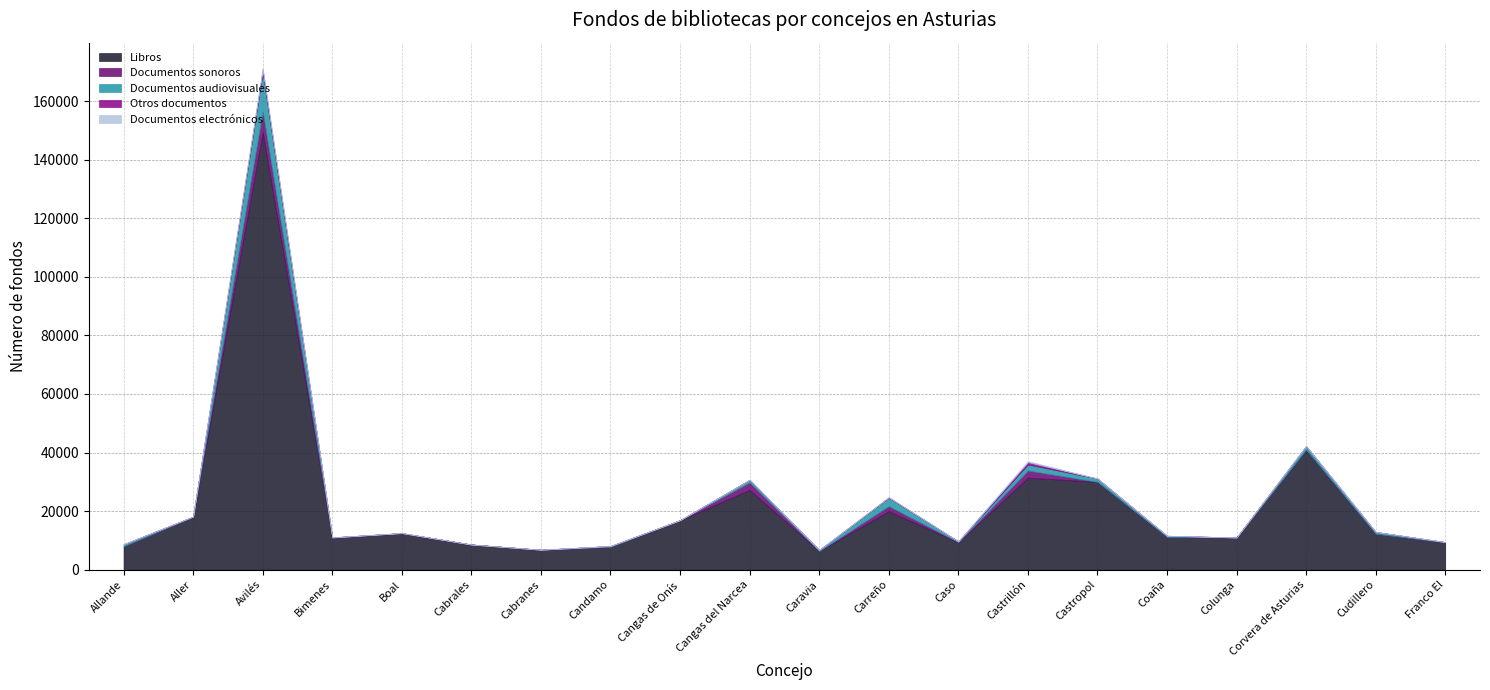

What is the maximum value for Documentos sonoros?

7245